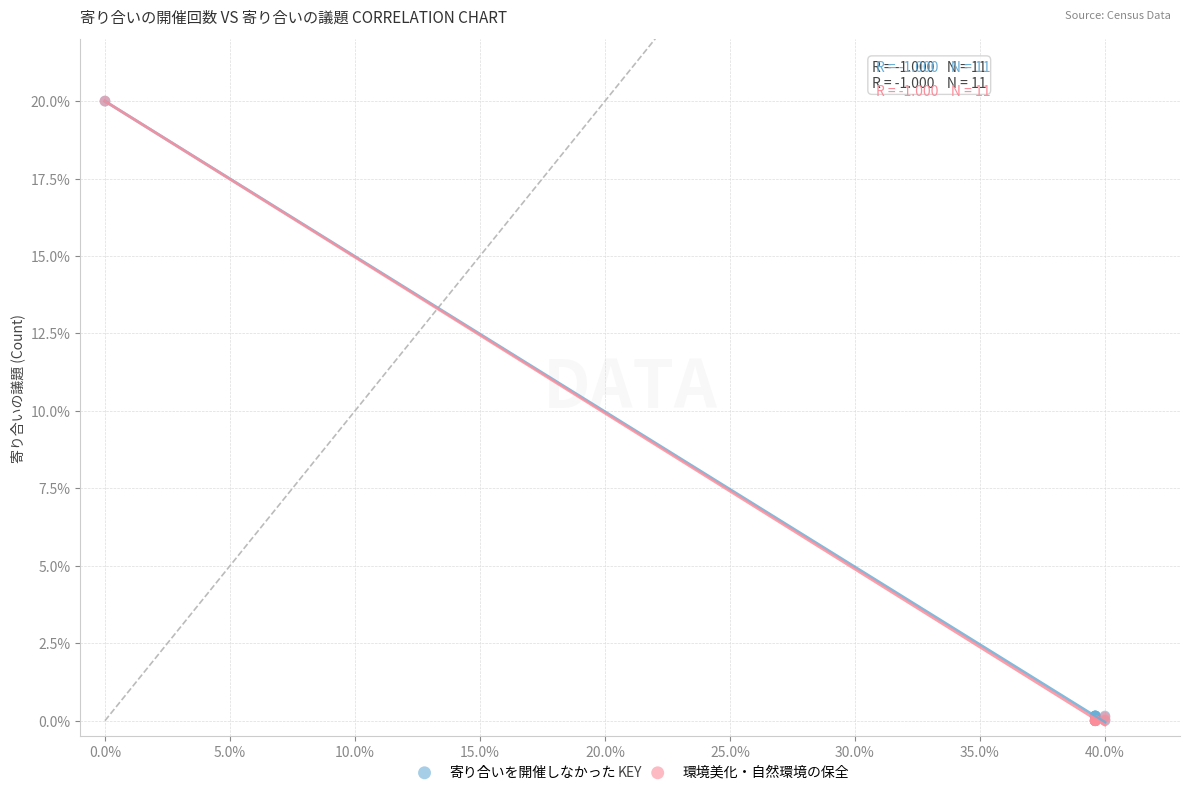

What are all the series names shown in the legend?

寄り合いを開催しなかった, 環境美化・自然環境の保全